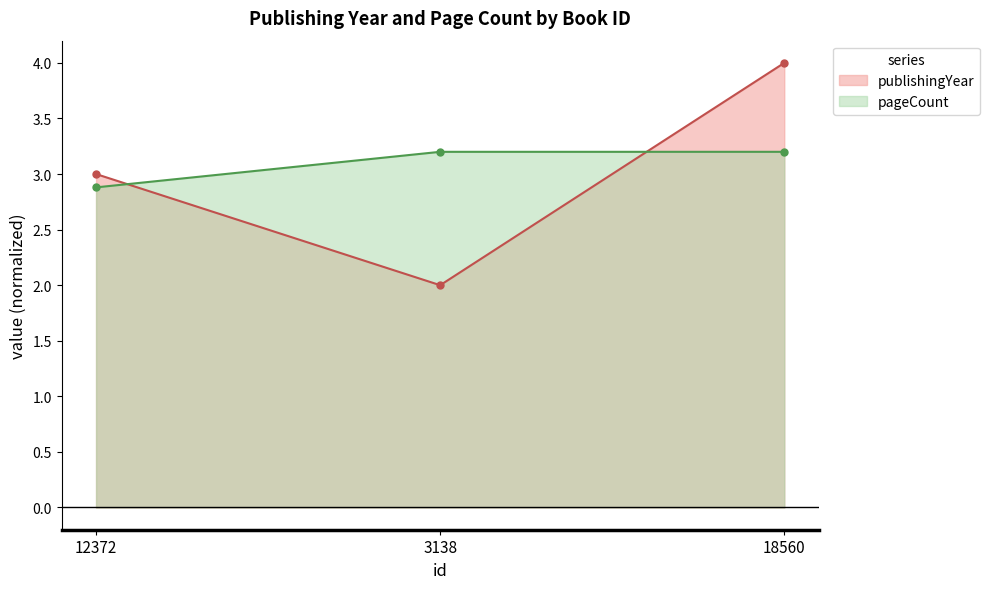

What is the average value of the publishingYear series?

3.0